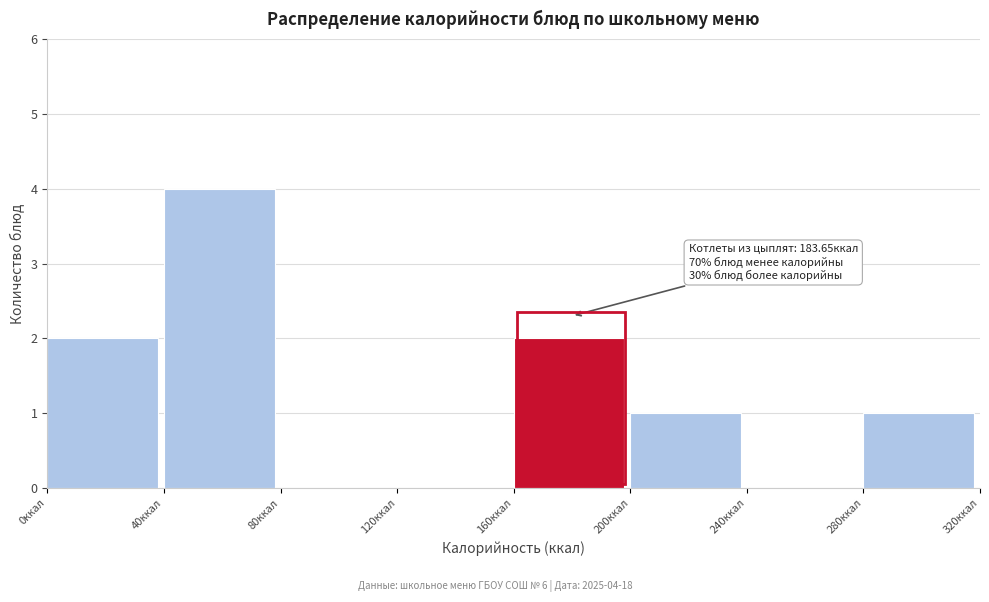

Which range on the x-axis has the tallest bar?

40 to 80